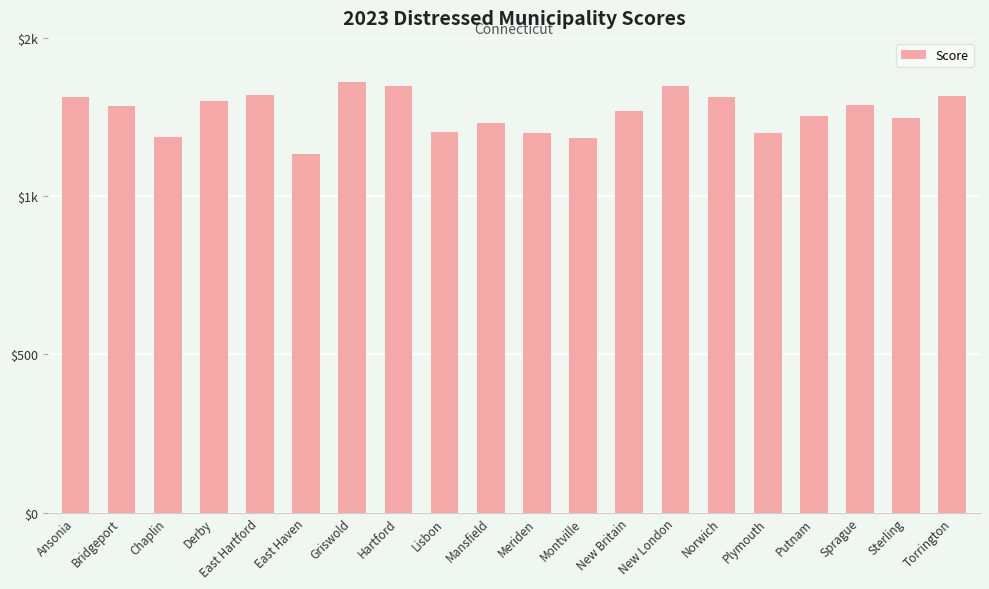

Are the bars horizontal?

No